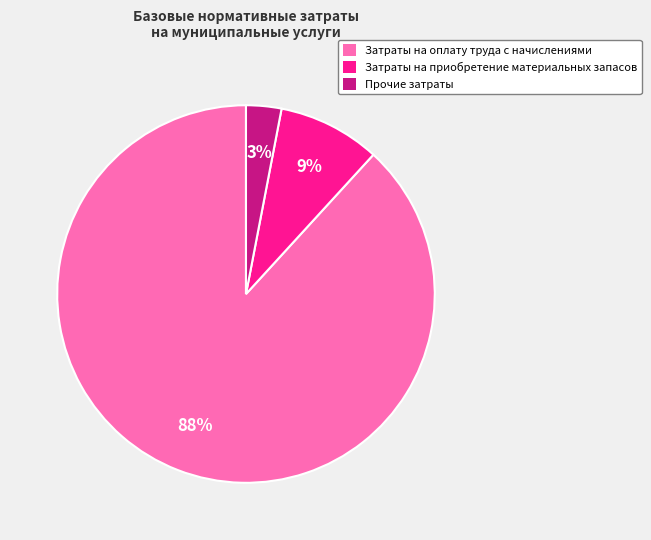

Which has a higher value, Прочие затраты or Затраты на приобретение материальных запасов?

Затраты на приобретение материальных запасов